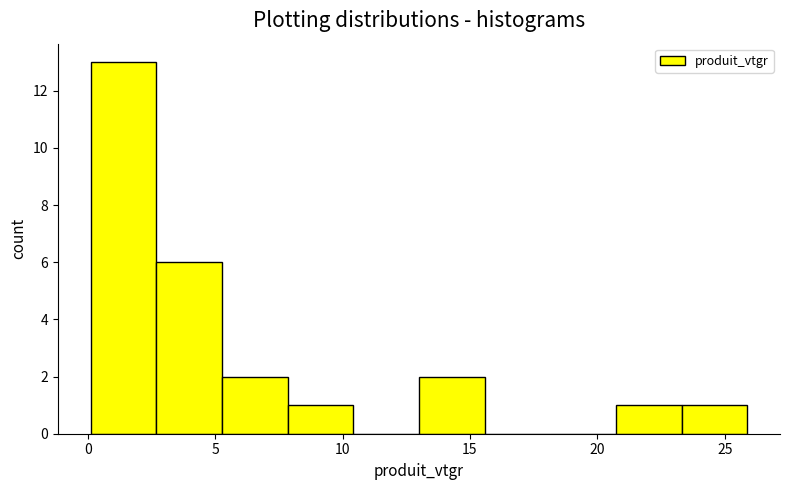

Reading left to right, transcribe this chart: for each bar, give the range it covers on the x-axis and its height. Neither the bar edges nor the heights are printed on the chart, so give them approximately, as read against the axes.

0.0 to 2.5: 13
2.5 to 5.5: 6
5.5 to 8.0: 2
8.0 to 10.5: 1
10.5 to 13.0: 0
13.0 to 15.5: 2
15.5 to 18.0: 0
18.0 to 20.5: 0
20.5 to 23.5: 1
23.5 to 26.0: 1